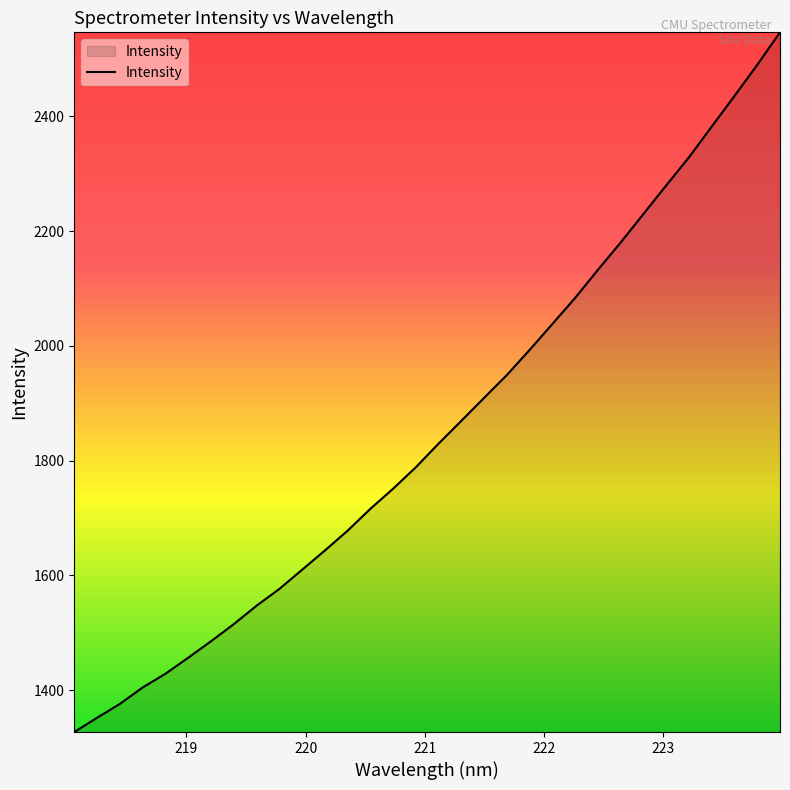

What is the maximum value shown in the chart?

2546.1